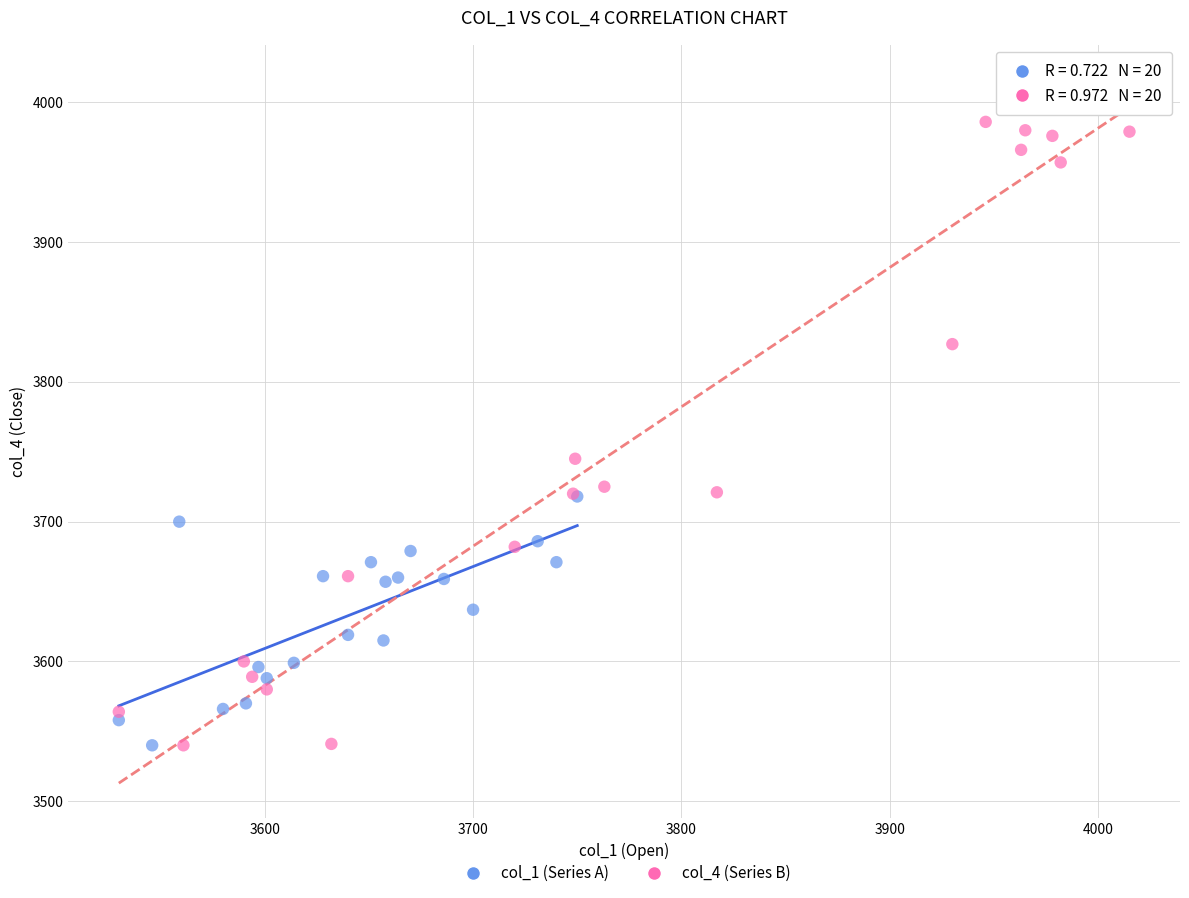

Which series contains the highest Y value?

col_4 (Series B)